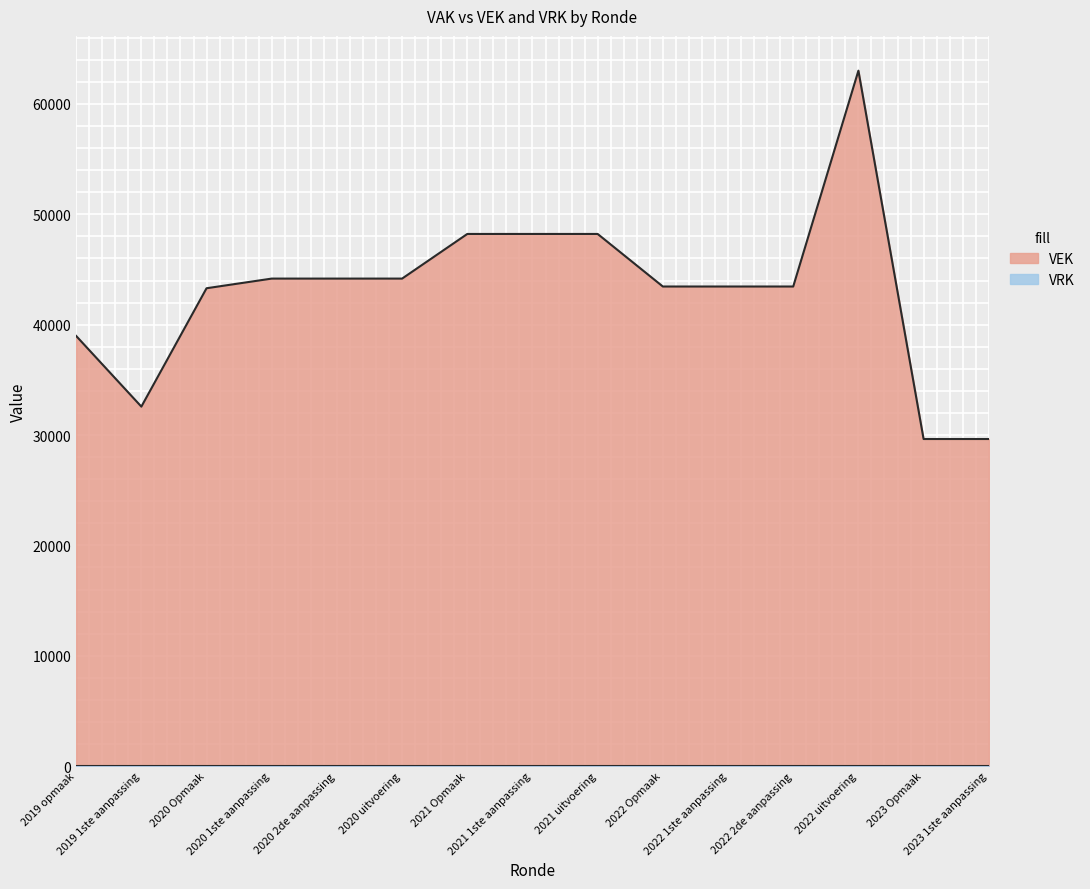

What is the maximum value shown in the chart?

63014